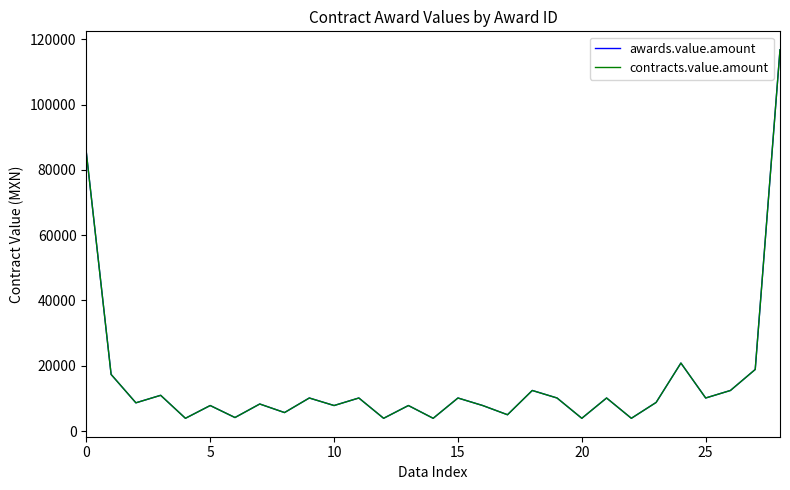

What is the label of the 1st point from the right?

28